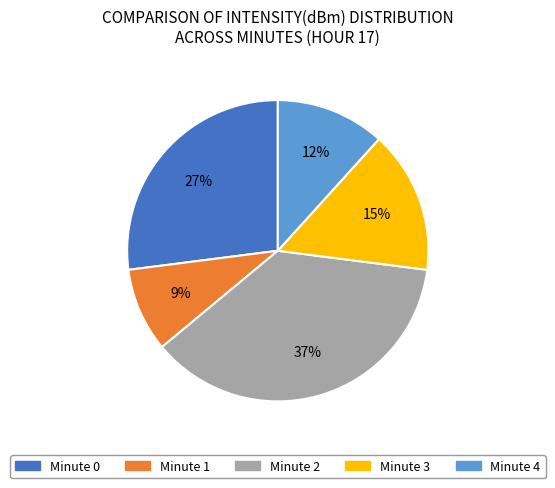

To the nearest percent, what is the difference between the largest and smallest slice percentages?

28%